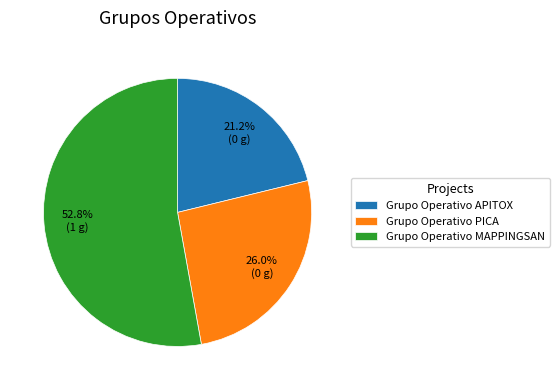

To the nearest percent, what is the difference between the Grupo Operativo PICA and Grupo Operativo MAPPINGSAN slice percentages?

27%